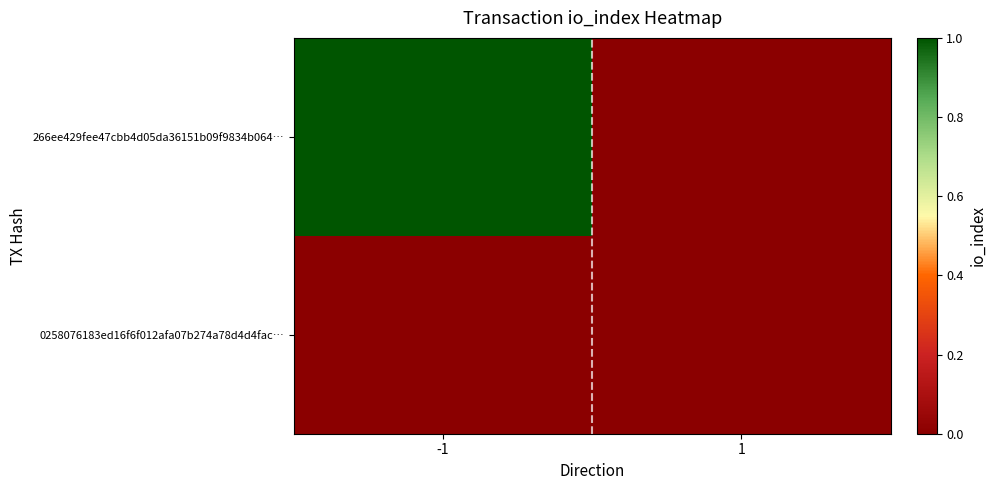

Which has a higher value, 1 or -1?

-1